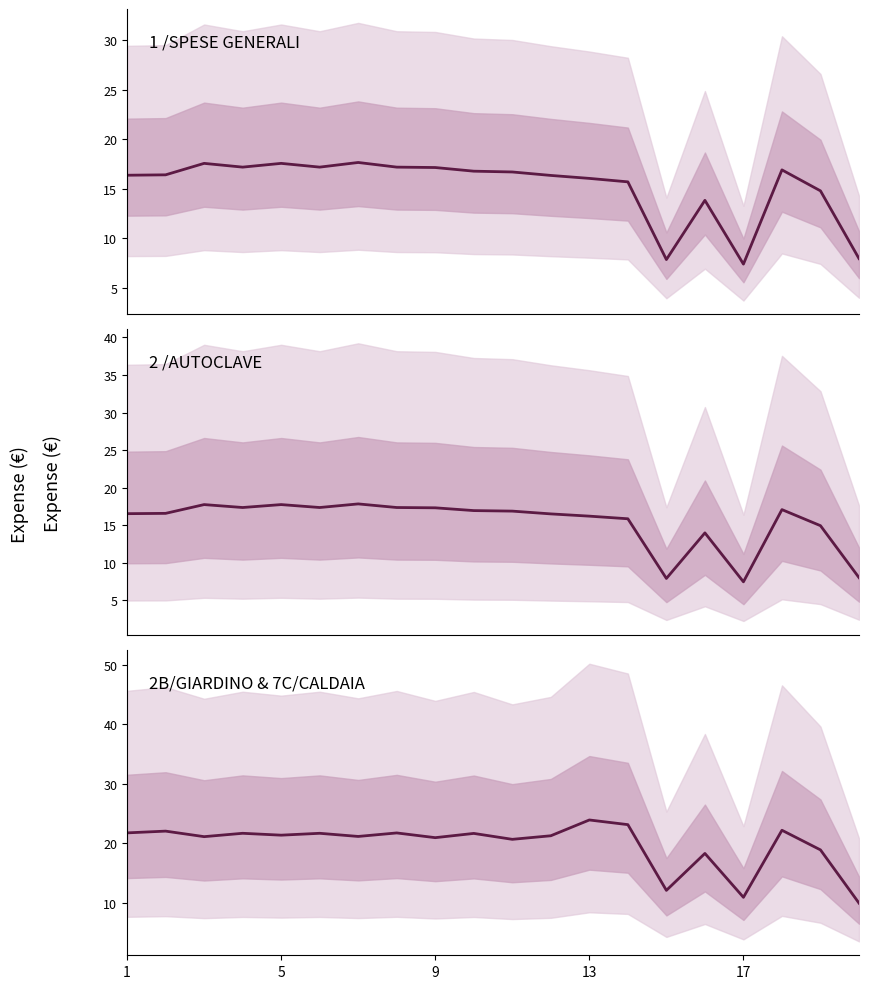

True or false: 2 /AUTOCLAVE has more than 2 interior local peaks.

True